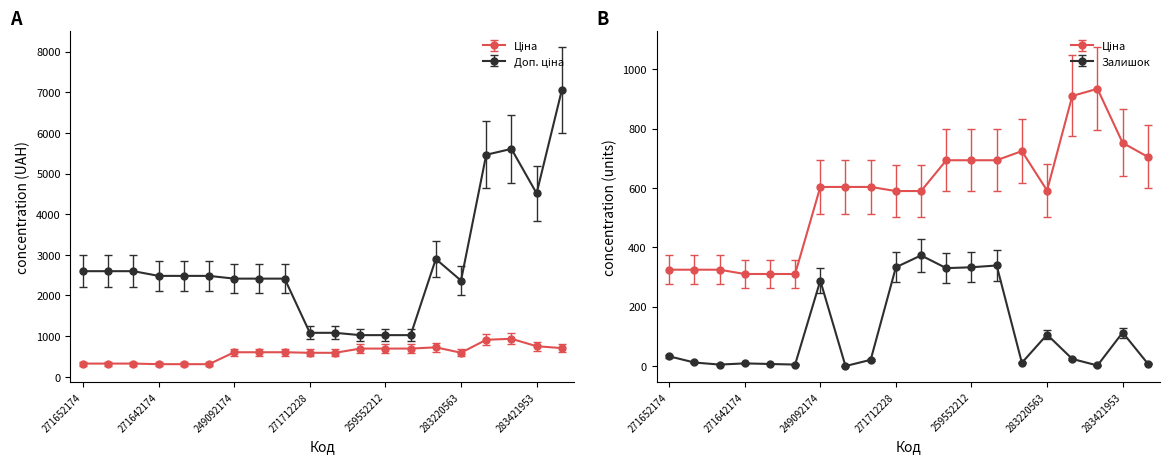

True or false: Ціна and Доп. ціна intersect in this chart.

False